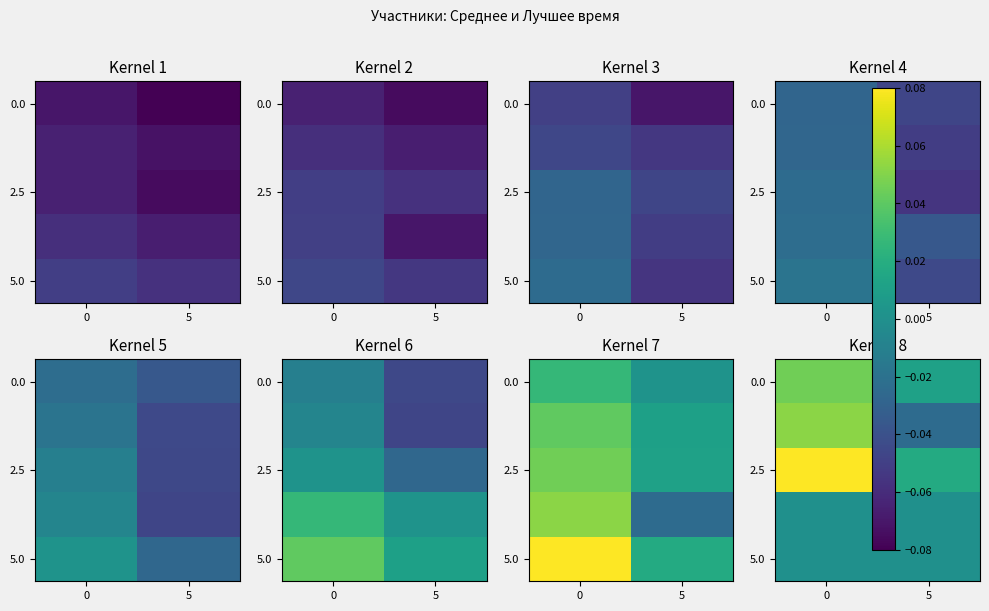

Count the 0.0 values in the range 0 to 1.

2